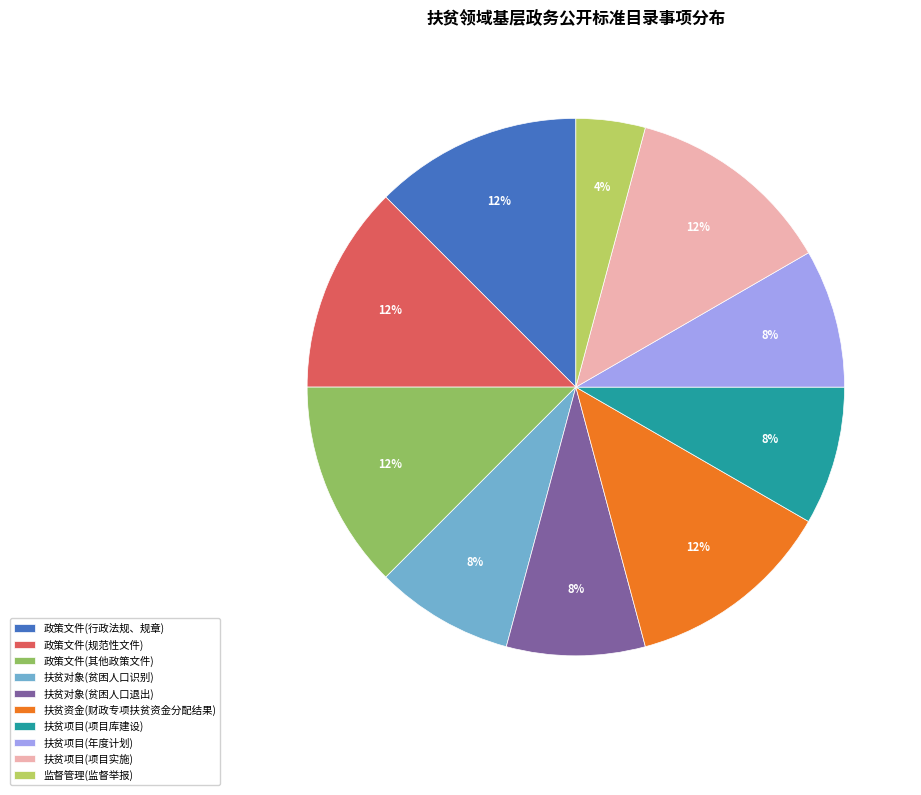

Do 扶贫对象(贫困人口识别) and 扶贫对象(贫困人口退出) together represent more than half of the pie?

No